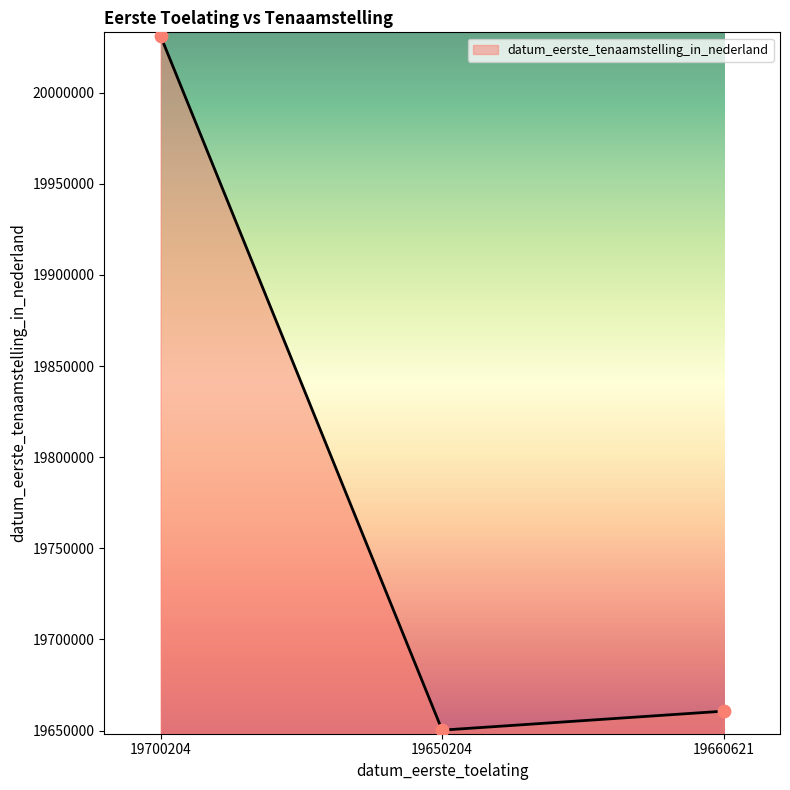

What is the ratio of the value at 19660621 to the value at 19700204?

1.0